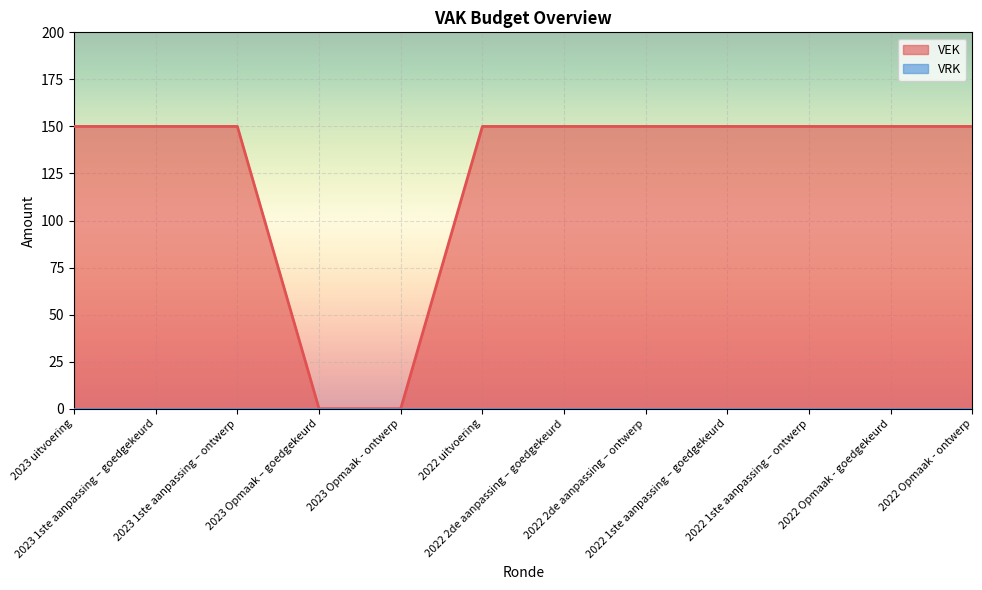

What is the value of the 2nd point from the left?

150